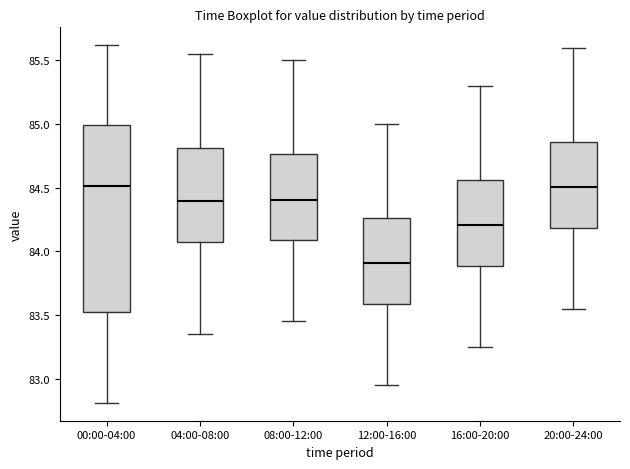

Reading left to right, transcribe this box plot: for each box, give where its median line is, the range the box spans, and where its two whiskers end, as read against the y-axis. The values are not printed on the chart, so give them approximately, as read against the axis.

00:00-04:00: median 84.50, box 83.50 to 85.00, whiskers 82.80 to 85.60
04:00-08:00: median 84.40, box 84.10 to 84.80, whiskers 83.35 to 85.55
08:00-12:00: median 84.40, box 84.10 to 84.75, whiskers 83.45 to 85.50
12:00-16:00: median 83.90, box 83.60 to 84.25, whiskers 82.95 to 85.00
16:00-20:00: median 84.20, box 83.90 to 84.55, whiskers 83.25 to 85.30
20:00-24:00: median 84.50, box 84.20 to 84.85, whiskers 83.55 to 85.60